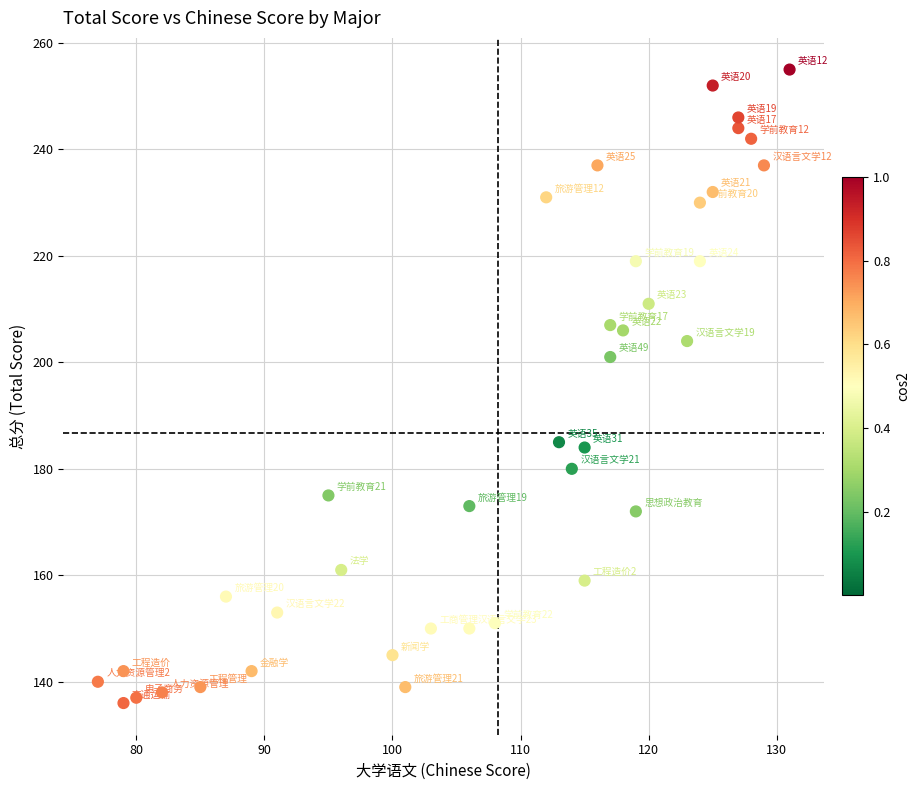

What Y value in the scatter plot is closest to 195?

201